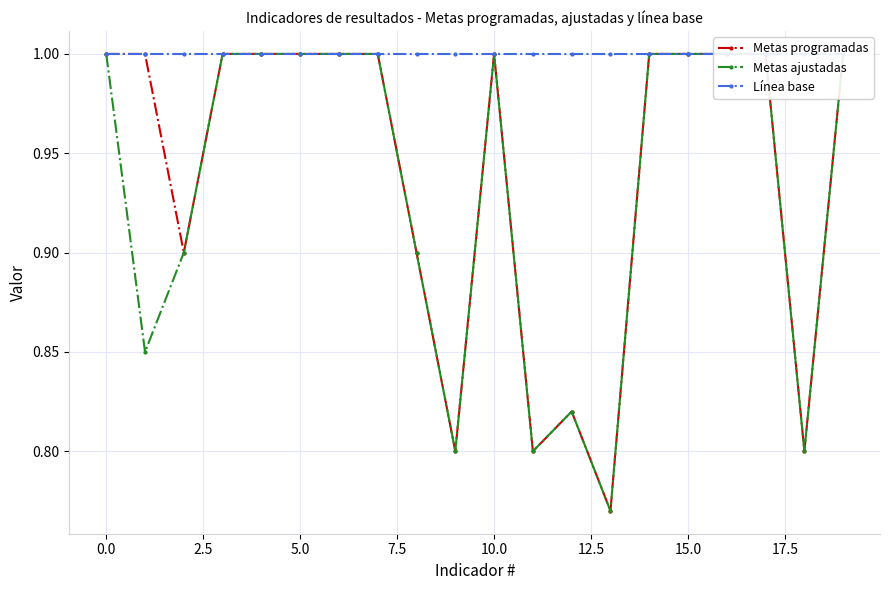

At which label does Metas ajustadas reach its minimum?

13